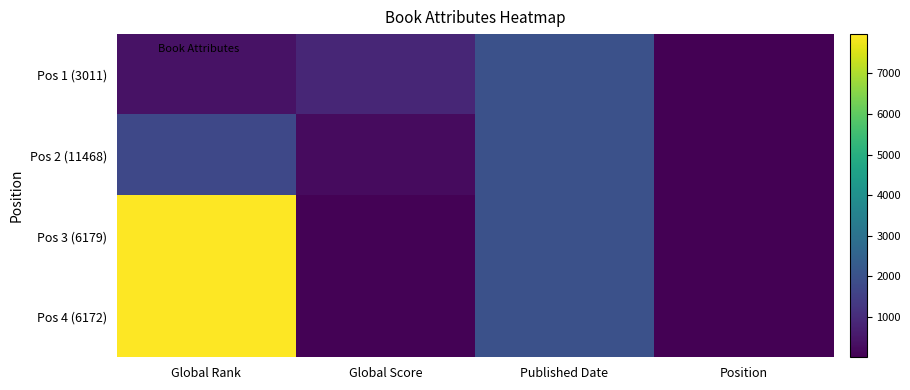

Reading left to right, what are all the values shown in this chart?

Pos 1 (3011): Global Rank=389	Global Score=859	Published Date=1984	Position=1
Pos 2 (11468): Global Rank=1720	Global Score=222	Published Date=1972	Position=2
Pos 3 (6179): Global Rank=7971	Global Score=42	Published Date=1974	Position=3
Pos 4 (6172): Global Rank=7971	Global Score=42	Published Date=1966	Position=4